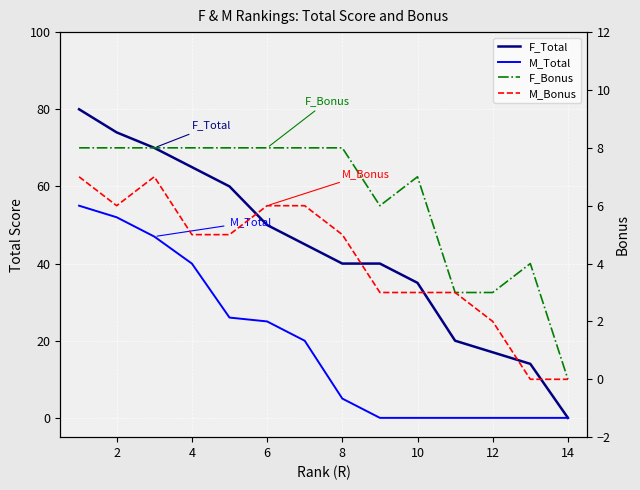

How many data points in M_Bonus are less than 5?

6